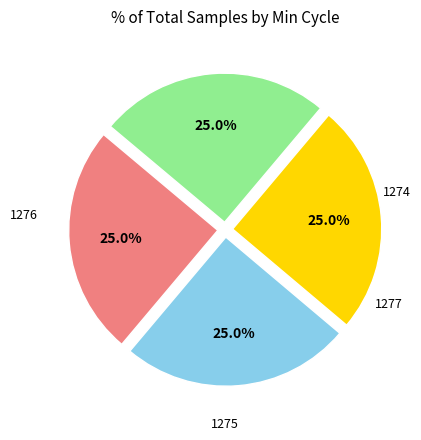

Does any single category account for the majority?

No